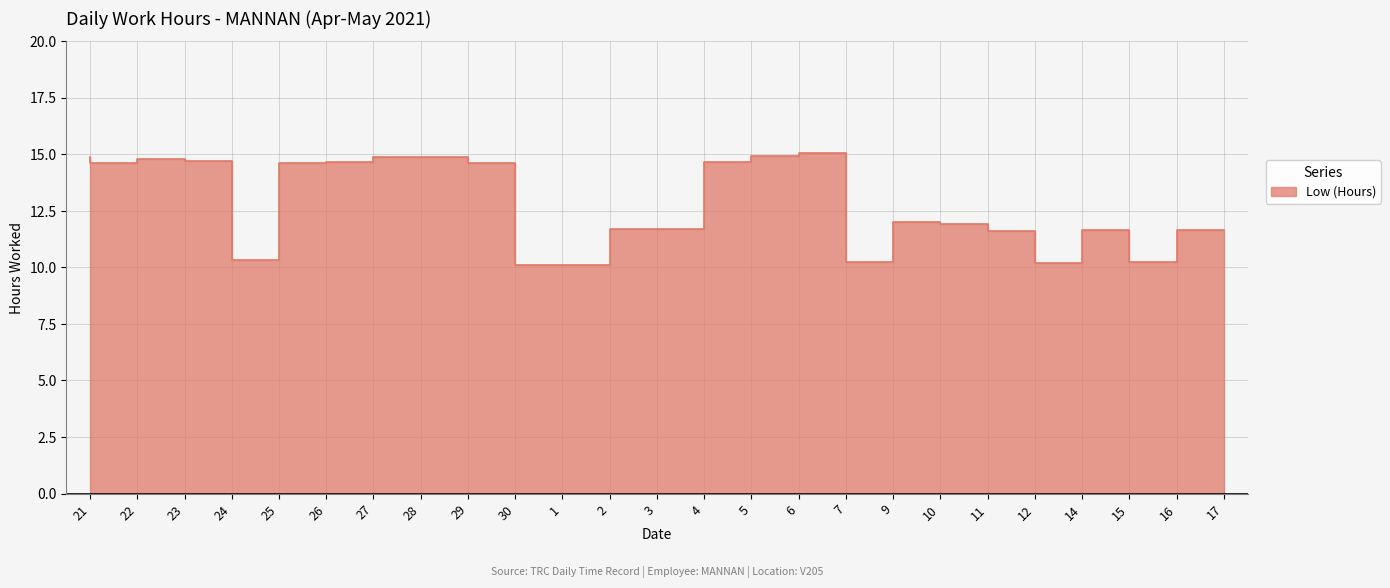

List the labels in order of value, smallest first.

1, 2, 14, 9, 16, 25, 12, 15, 17, 3, 4, 11, 10, 26, 30, 22, 27, 5, 24, 23, 28, 21, 29, 6, 7